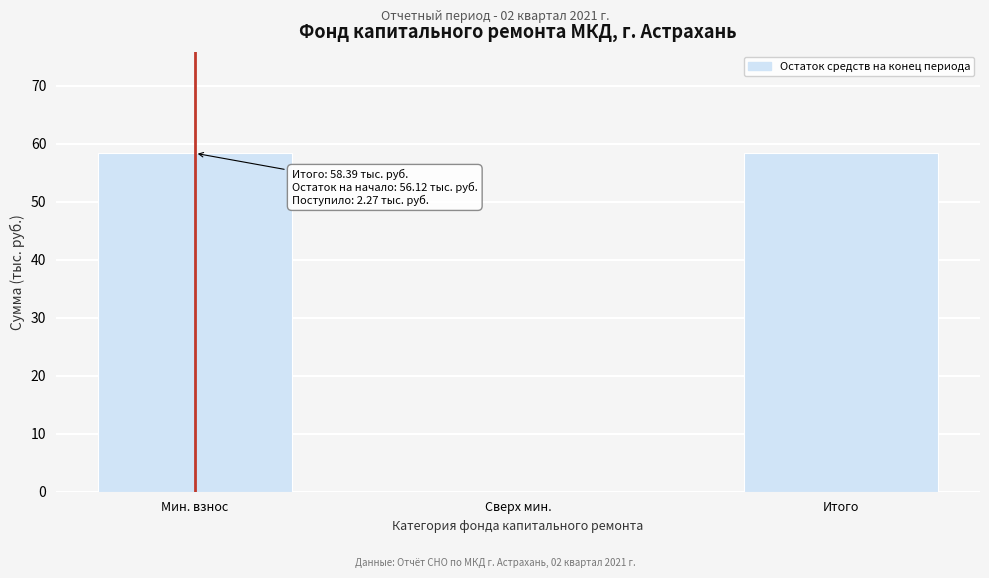

Reading right to left, what are all the values shown in this chart?

Итого=58.4	Сверх мин.=0.0	Мин. взнос=58.4